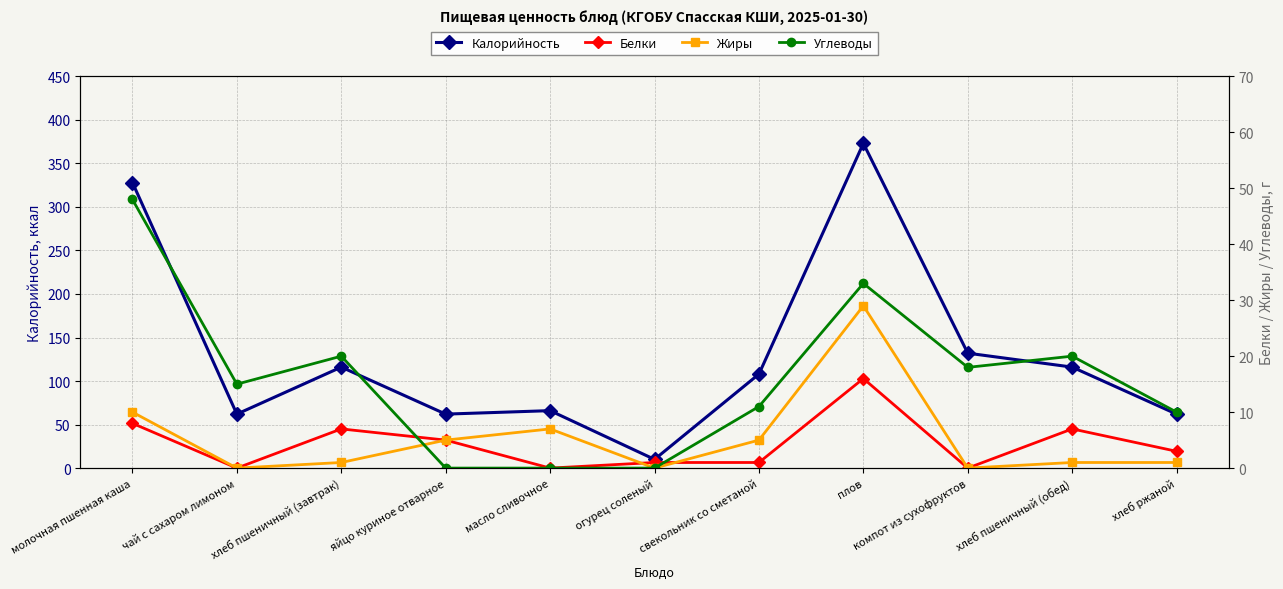

Is it true that Калорийность equals 116 at хлеб пшеничный (завтрак)?

True